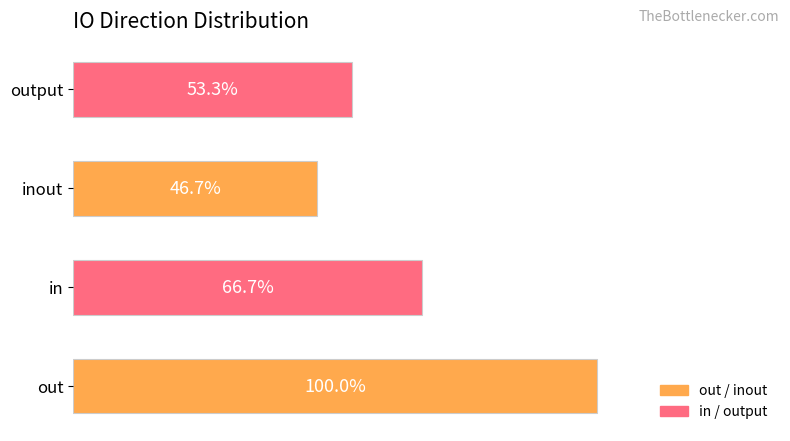

Does the chart contain stacked bars?

No